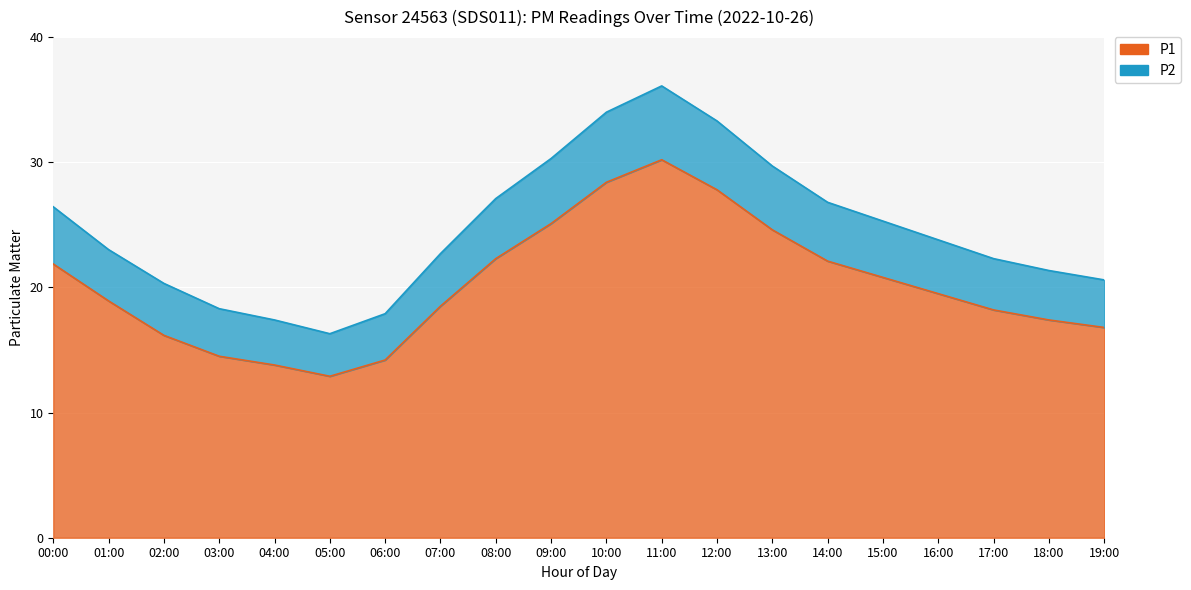

The value of P2 at 17:00 is 22.3. True or false?

True